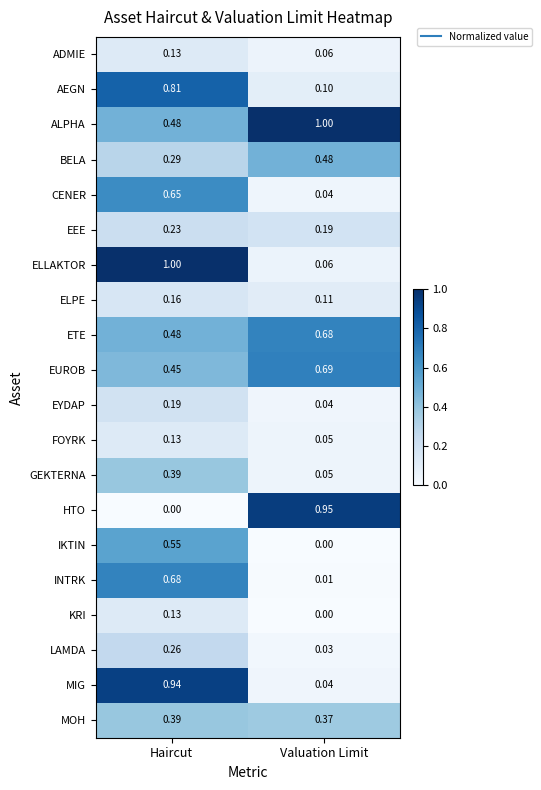

What is the total value across all series at Haircut?

8.3